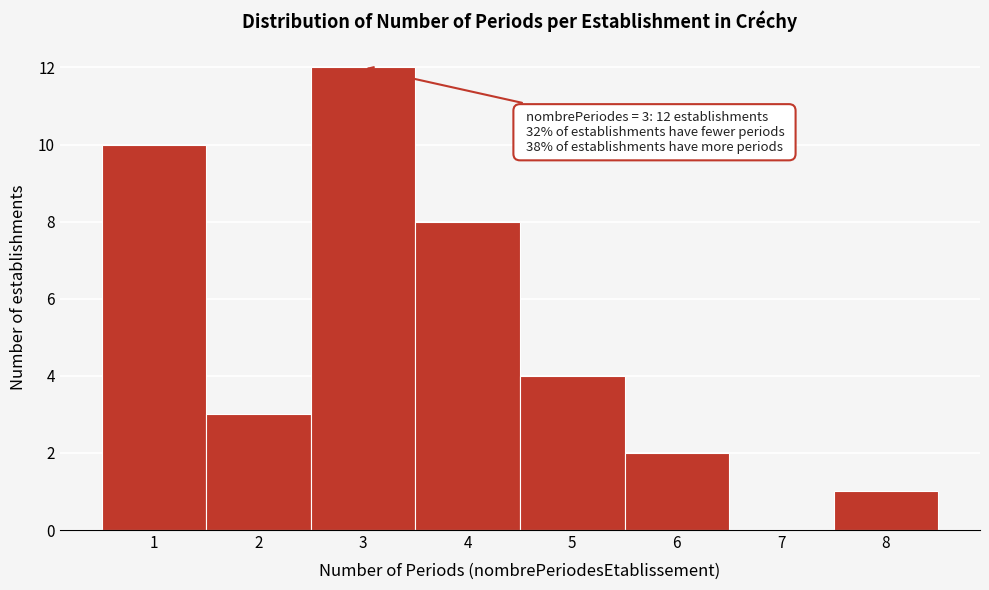

Over which range of the x-axis is the bar tallest?

2.5 to 3.5